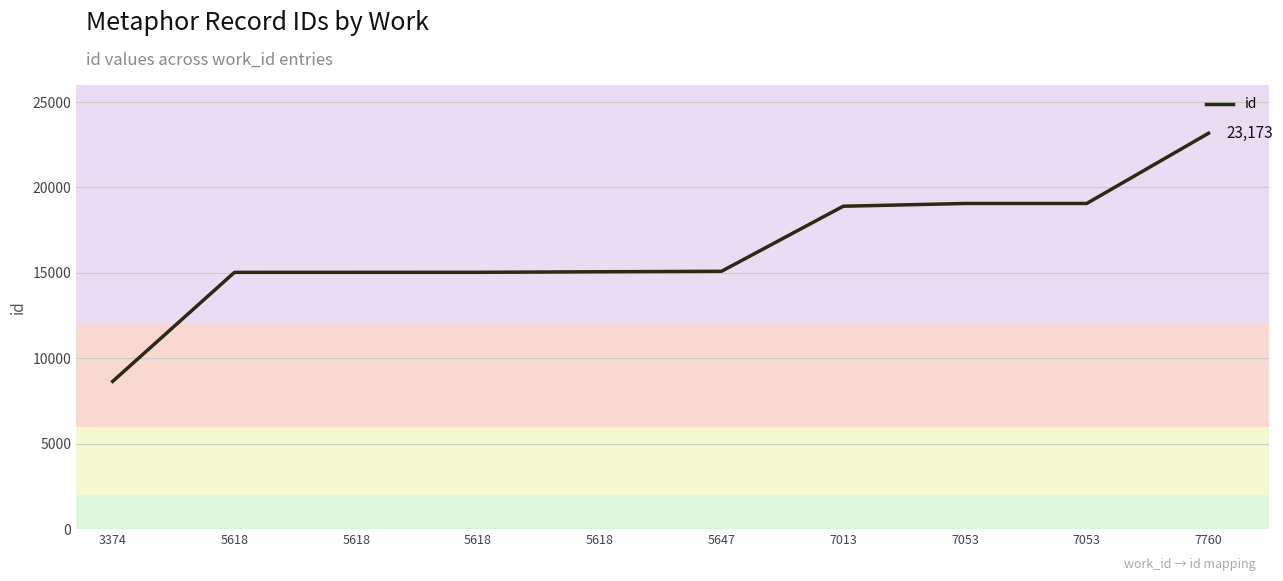

How many lines are shown in the chart?

1